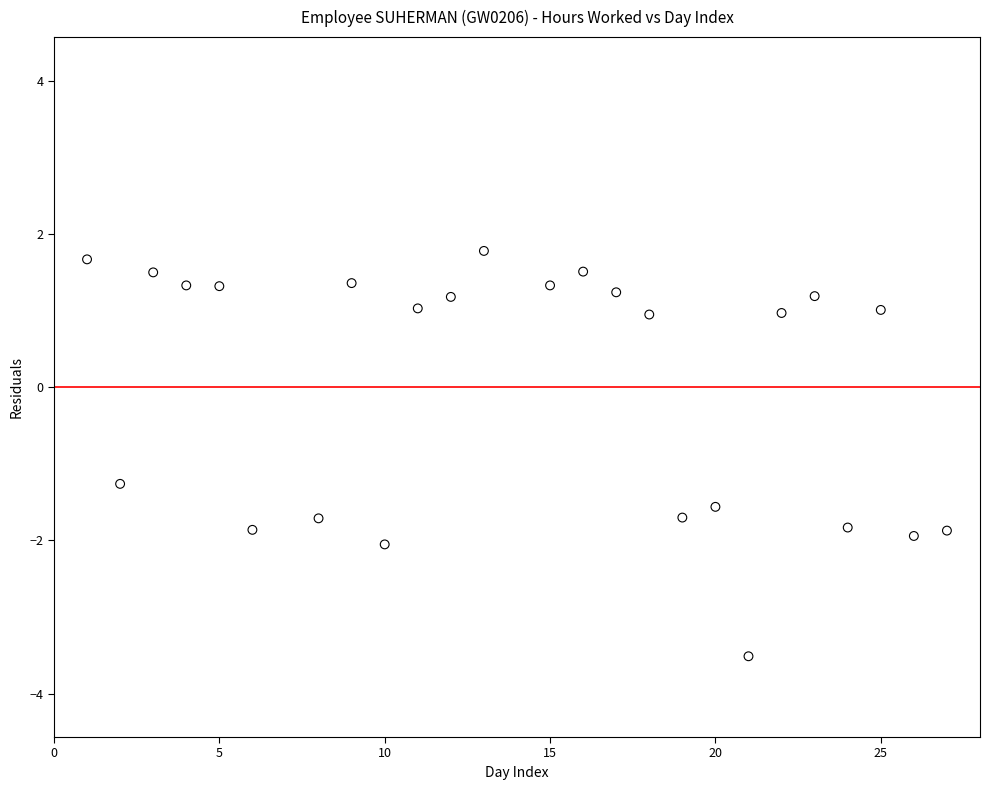

What is the range of Y values (max minus min)?

5.3